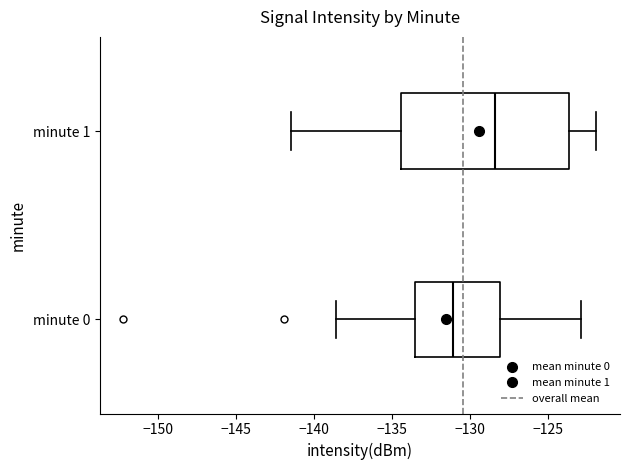

Where does the right whisker of the box for minute 0 end on the x-axis? The values are not printed on the chart, so give them approximately, as read against the axis.

-123.0